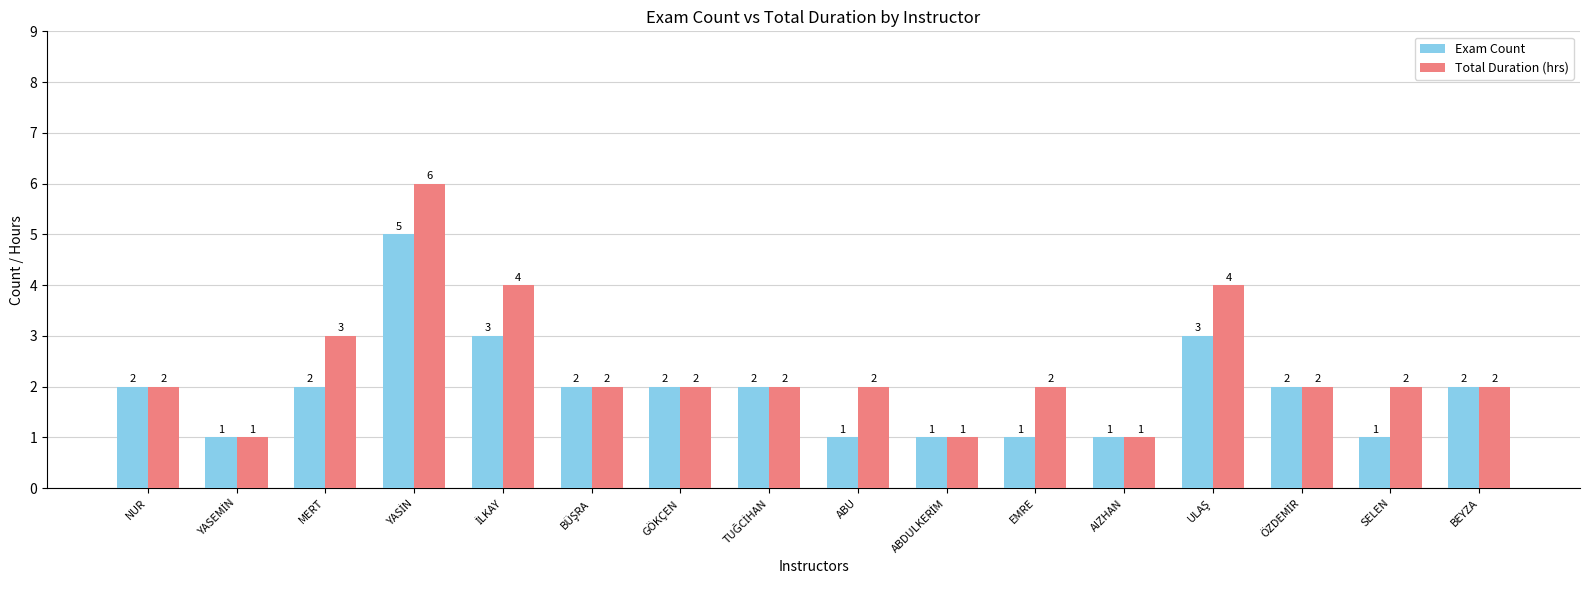

What position from the left is SELEN?

15